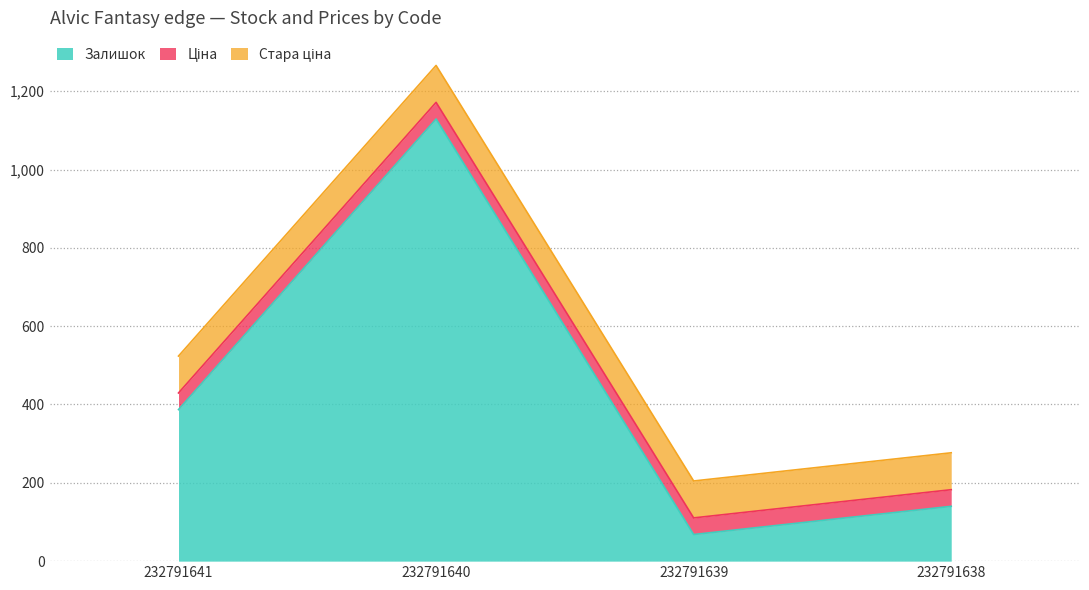

What is the minimum value for Залишок?

68.0